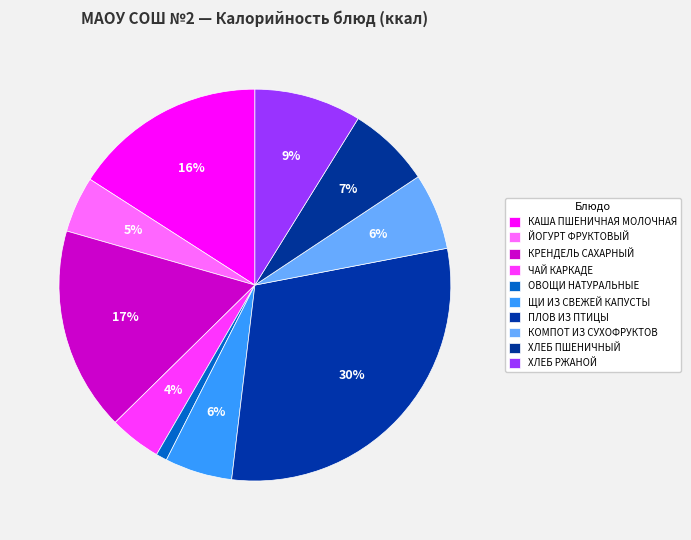

Approximately how many times larger is the value at ПЛОВ ИЗ ПТИЦЫ compared to ХЛЕБ РЖАНОЙ?

3.4